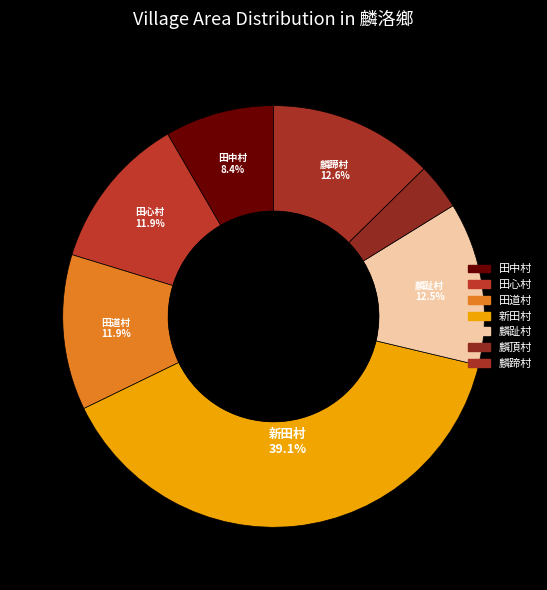

How many slices are in this pie chart?

7